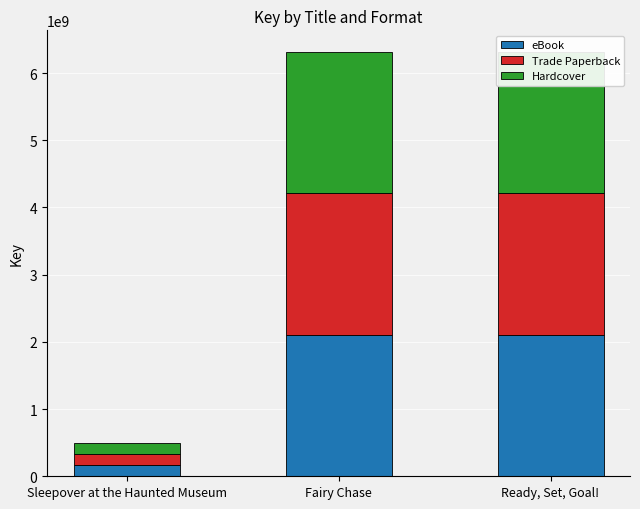

How many data points in eBook are less than 2106716008?

1